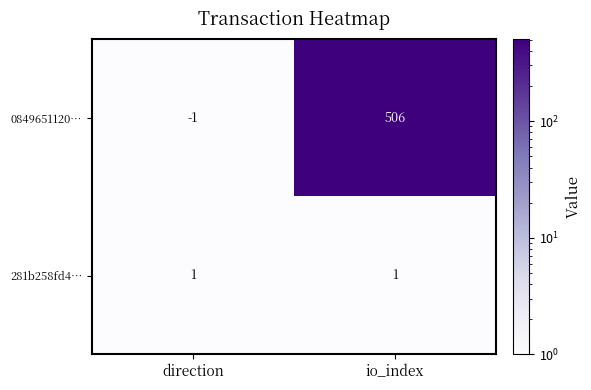

At which label is 0849651120… closest to 252?

direction